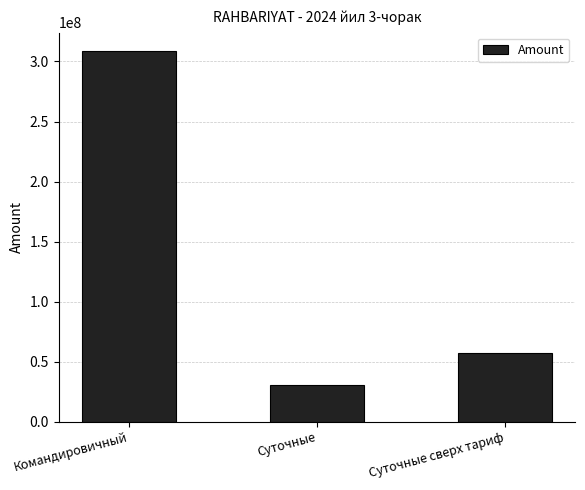

List the labels in order of value, largest first.

Командировичный, Суточные сверх тариф, Суточные